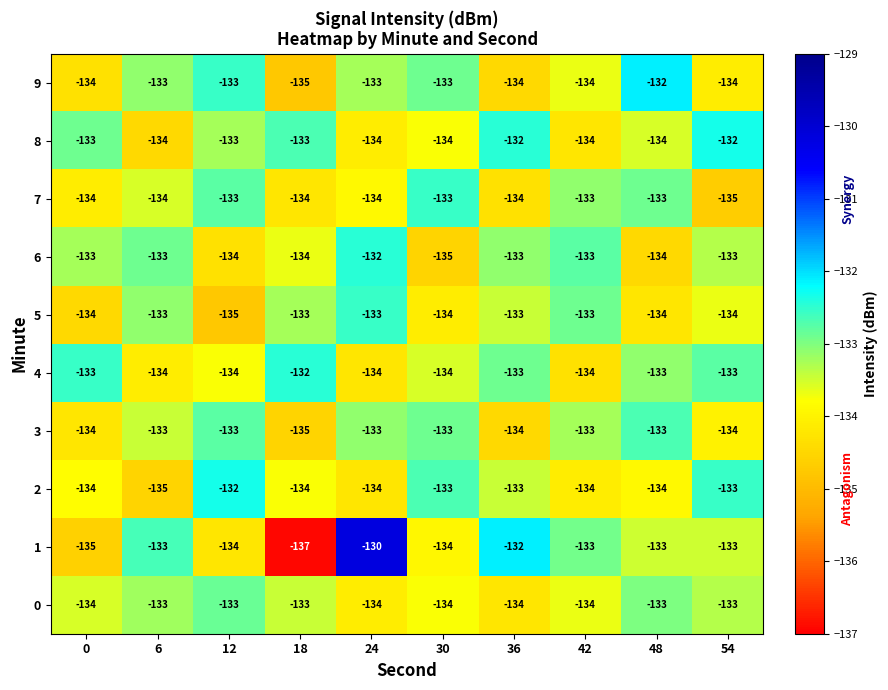

Which series has the widest spread of values?

1